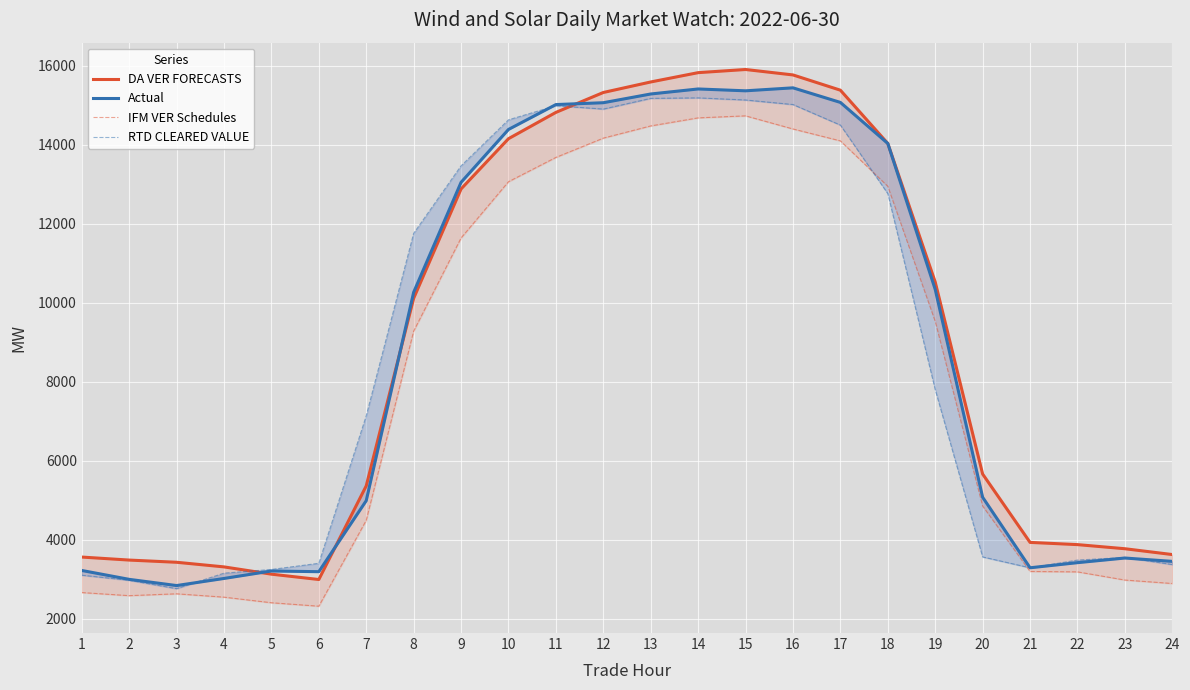

What is the highest value of the Actual series?

15439.5